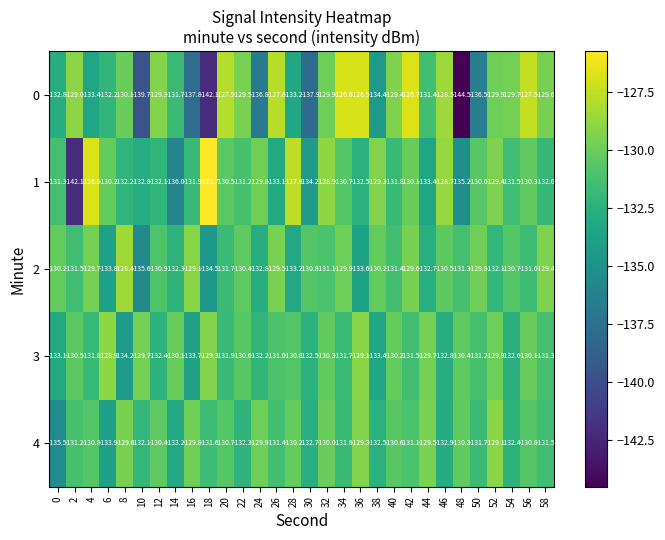

Between 0 and 58, which series saw the biggest shift?

4